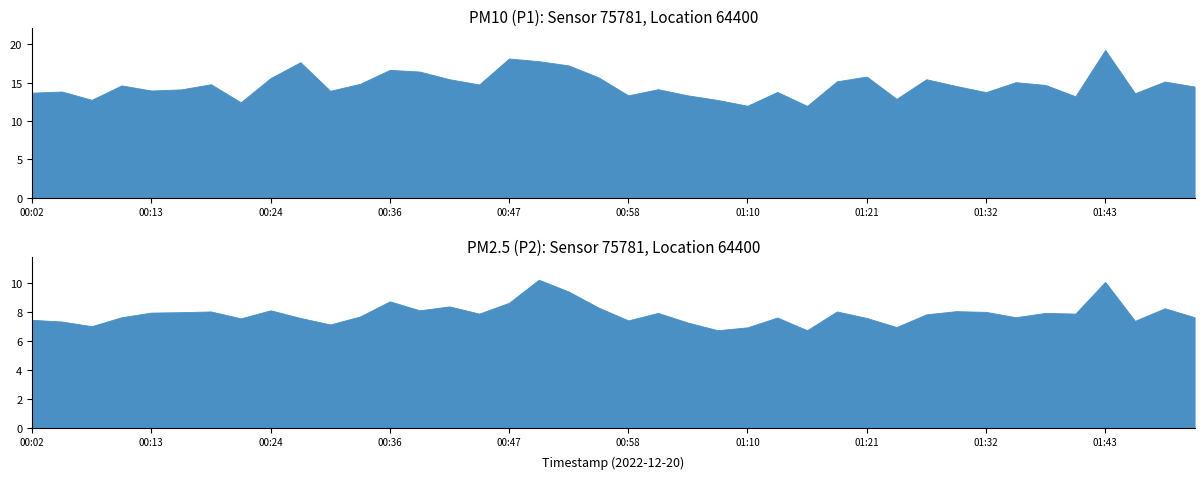

Reading right to left, extract all data points from this chart.

P1: 01:55=14.5	01:52=15.2	01:46=13.6	01:43=19.3	01:40=13.2	01:37=14.7	01:35=15.1	01:32=13.8	01:29=14.6	01:26=15.4	01:23=12.9	01:21=15.8	01:18=15.2	01:15=12.0	01:12=13.8	01:10=12.0	01:07=12.8	01:04=13.3	01:01=14.2	00:58=13.3	00:55=15.7	00:53=17.2	00:50=17.8	00:47=18.1	00:44=14.8	00:41=15.4	00:38=16.4	00:36=16.7	00:33=14.8	00:30=13.9	00:27=17.7	00:24=15.6	00:22=12.4	00:19=14.8	00:16=14.1	00:13=14.0	00:10=14.7	00:07=12.8	00:05=13.8	00:02=13.7
P2: 01:55=7.7	01:52=8.3	01:46=7.4	01:43=10.1	01:40=7.9	01:37=8.0	01:35=7.7	01:32=8.0	01:29=8.1	01:26=7.8	01:23=7.0	01:21=7.6	01:18=8.1	01:15=6.8	01:12=7.6	01:10=7.0	01:07=6.8	01:04=7.3	01:01=8.0	00:58=7.4	00:55=8.3	00:53=9.4	00:50=10.2	00:47=8.7	00:44=7.9	00:41=8.4	00:38=8.1	00:36=8.8	00:33=7.7	00:30=7.2	00:27=7.6	00:24=8.1	00:22=7.6	00:19=8.1	00:16=8.0	00:13=8.0	00:10=7.7	00:07=7.0	00:05=7.3	00:02=7.5